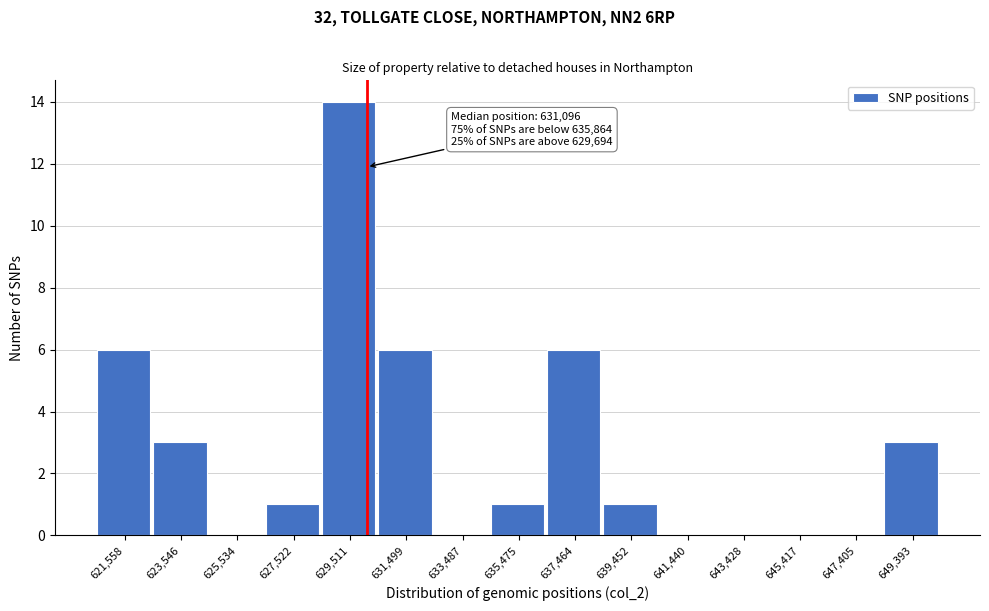

Reading left to right, transcribe all the data shown in this chart.

621,558=6	623,546=3	625,534=0	627,522=1	629,511=14	631,499=6	633,487=0	635,475=1	637,464=6	639,452=1	641,440=0	643,428=0	645,417=0	647,405=0	649,393=3